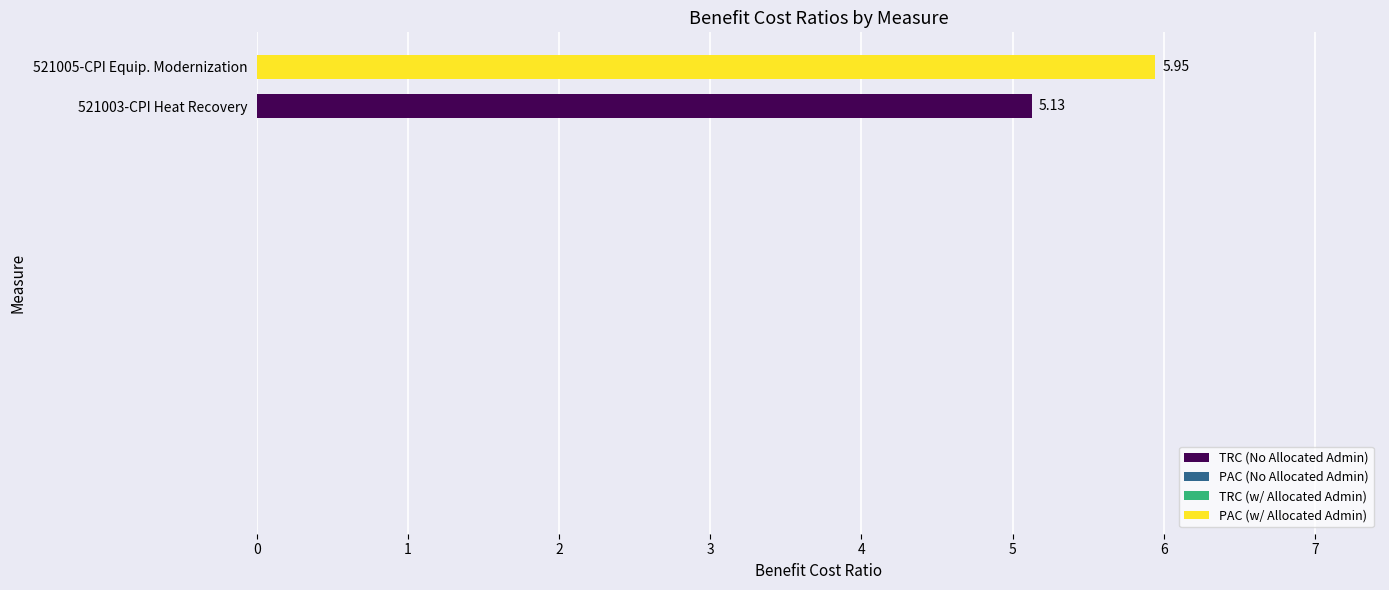

List the labels in order of value, largest first.

521005-CPI Equip. Modernization, 521003-CPI Heat Recovery